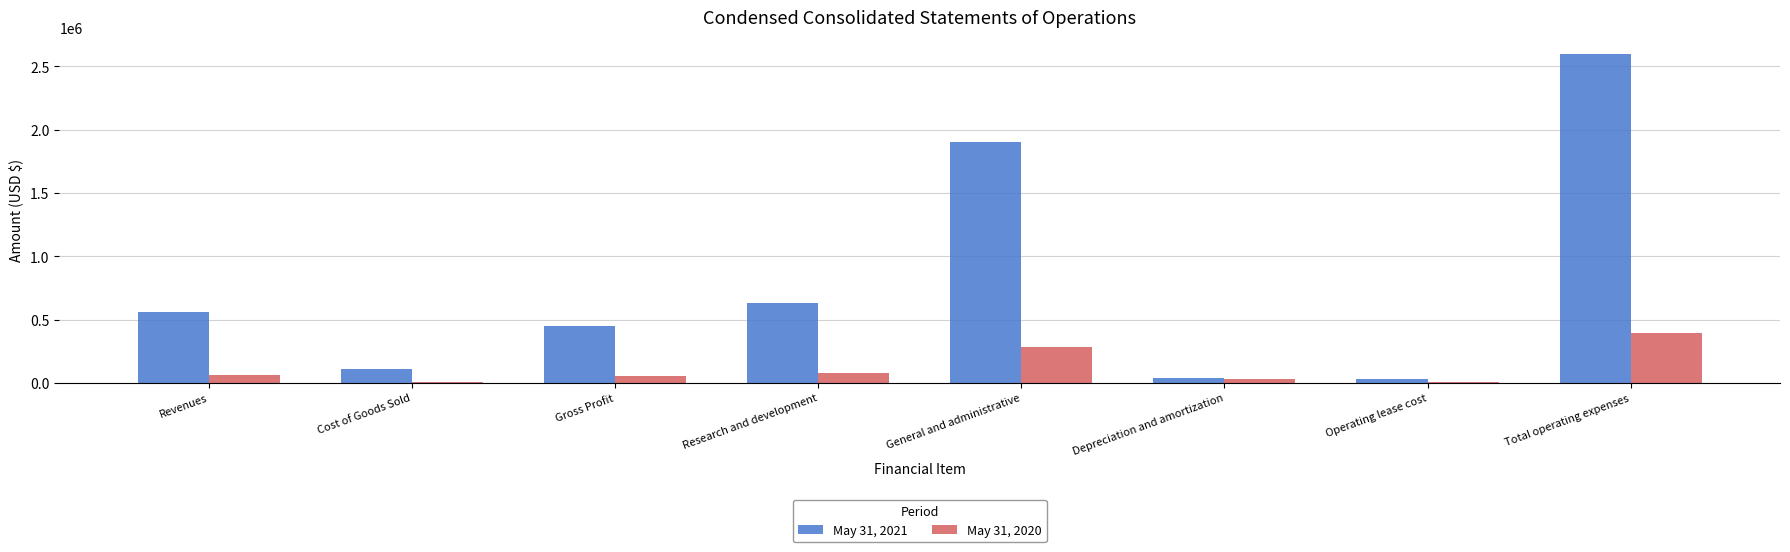

What is the spread (max minus min) of values at Total operating expenses?

2208192